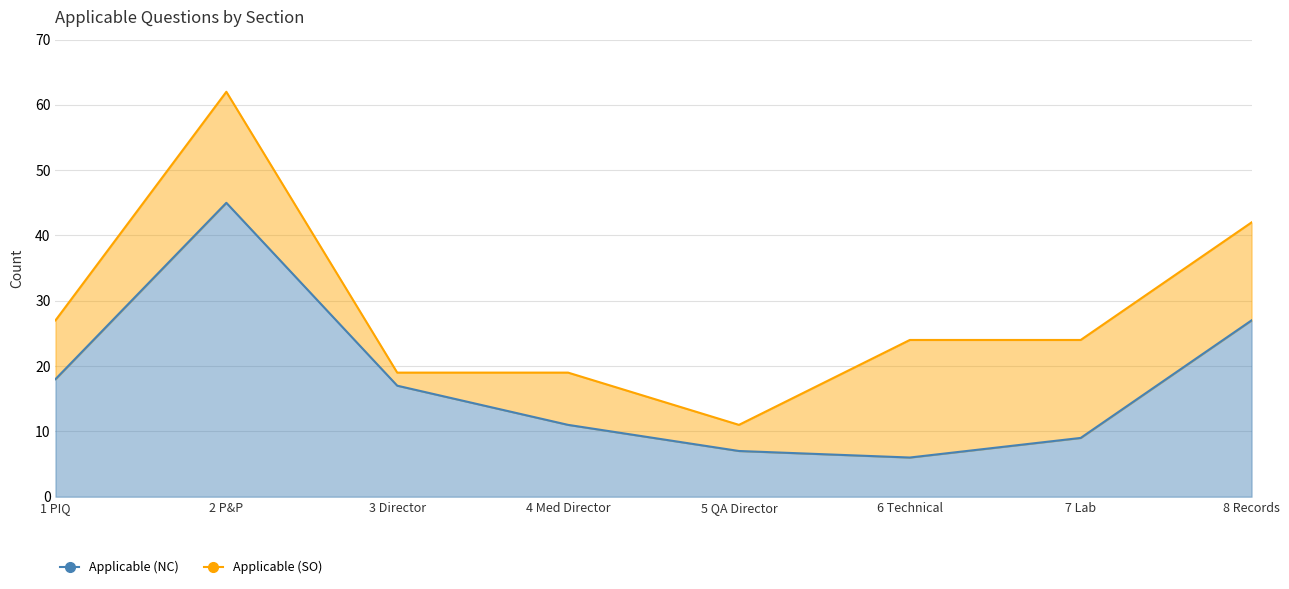

At how many categories does at least one series exceed 16?

7